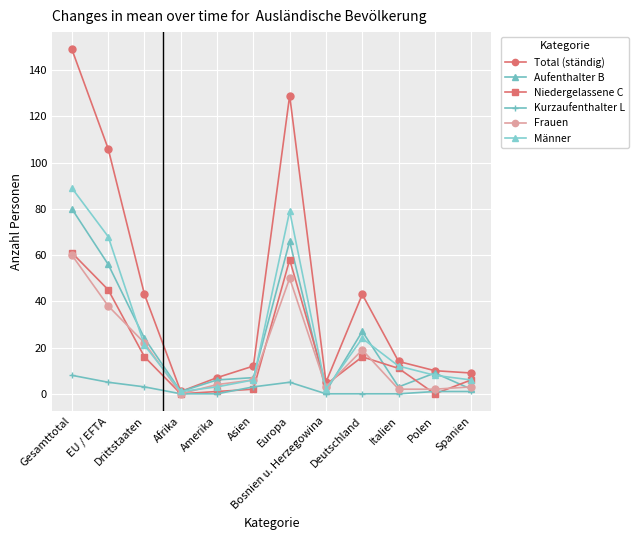

Reading right to left, extract all data points from this chart.

Total (ständig): 9	10	14	43	5	129	12	7	1	43	106	149
Aufenthalter B: 2	9	3	27	1	66	7	6	1	24	56	80
Niedergelassene C: 6	0	11	16	4	58	2	1	0	16	45	61
Kurzaufenthalter L: 1	1	0	0	0	5	3	0	0	3	5	8
Frauen: 3	2	2	19	3	50	6	4	0	22	38	60
Männer: 6	8	12	24	2	79	6	3	1	21	68	89